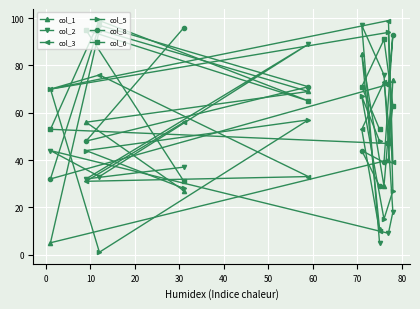

What is the highest value of the col_3 series?

99